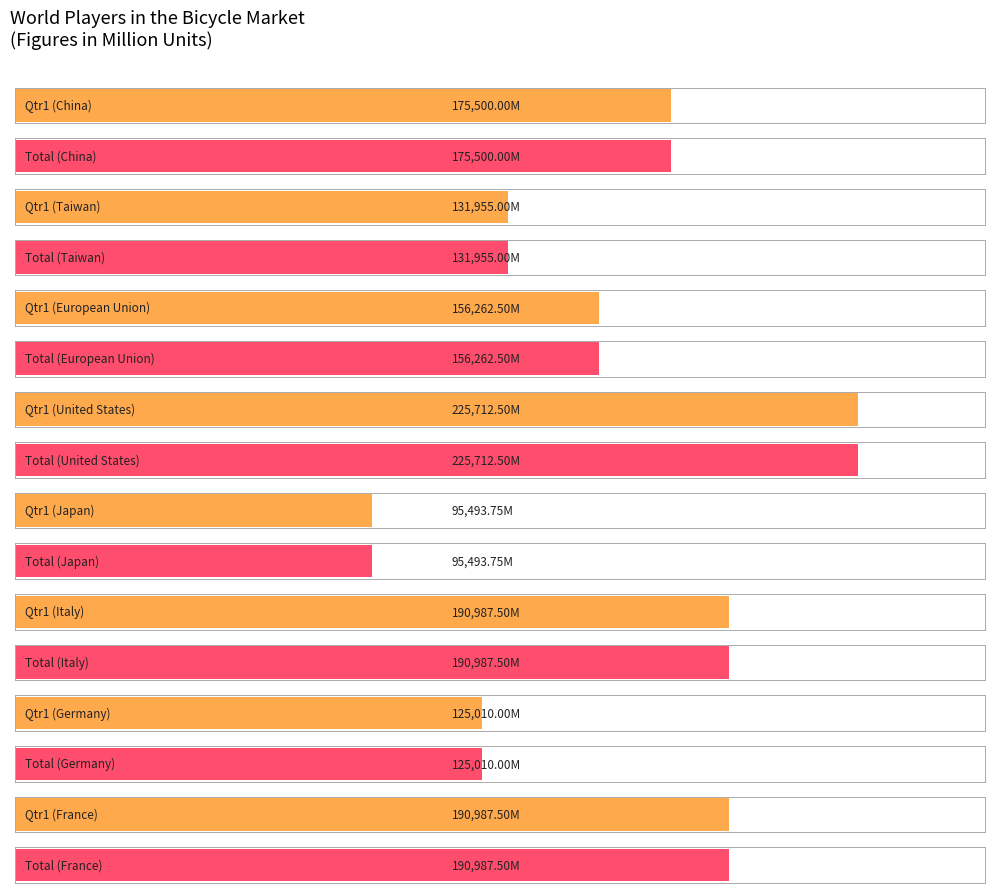

At which label does Qtr1 reach its peak?

United States